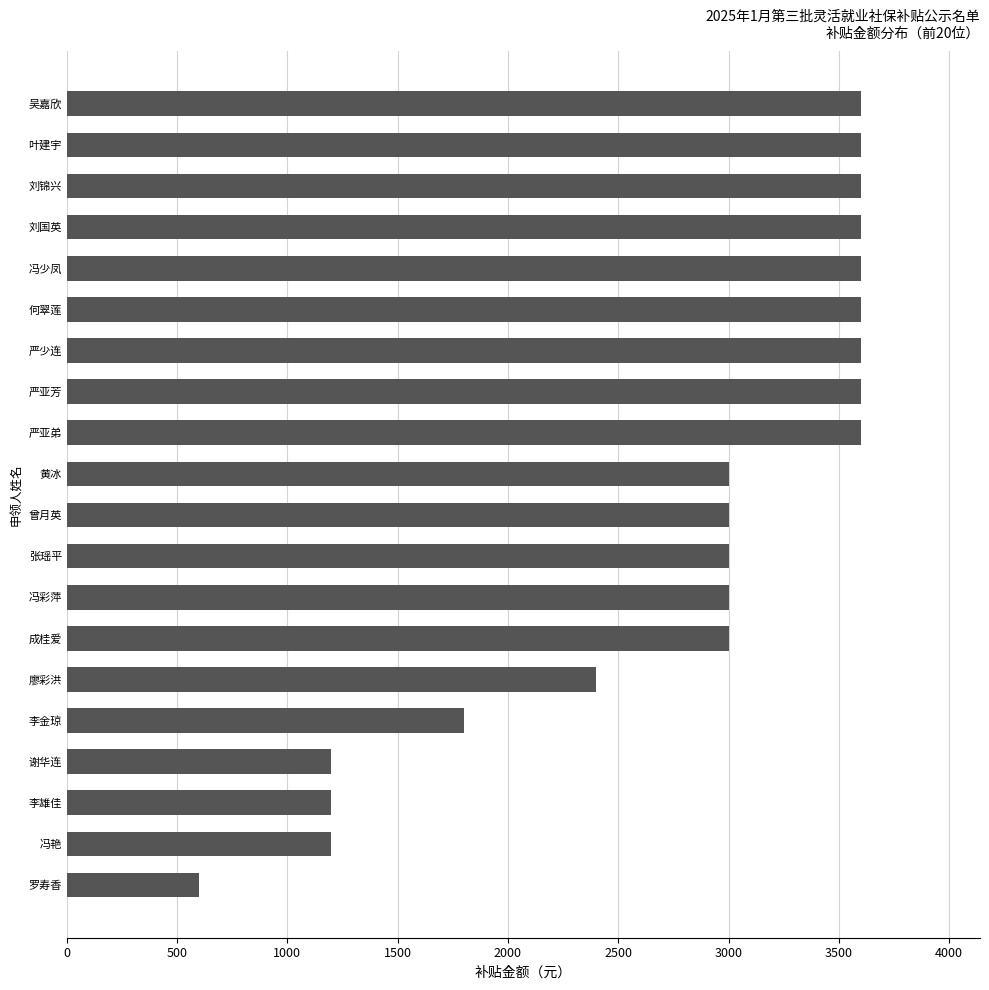

True or false: the data shows 3000 at 成桂爱.

True